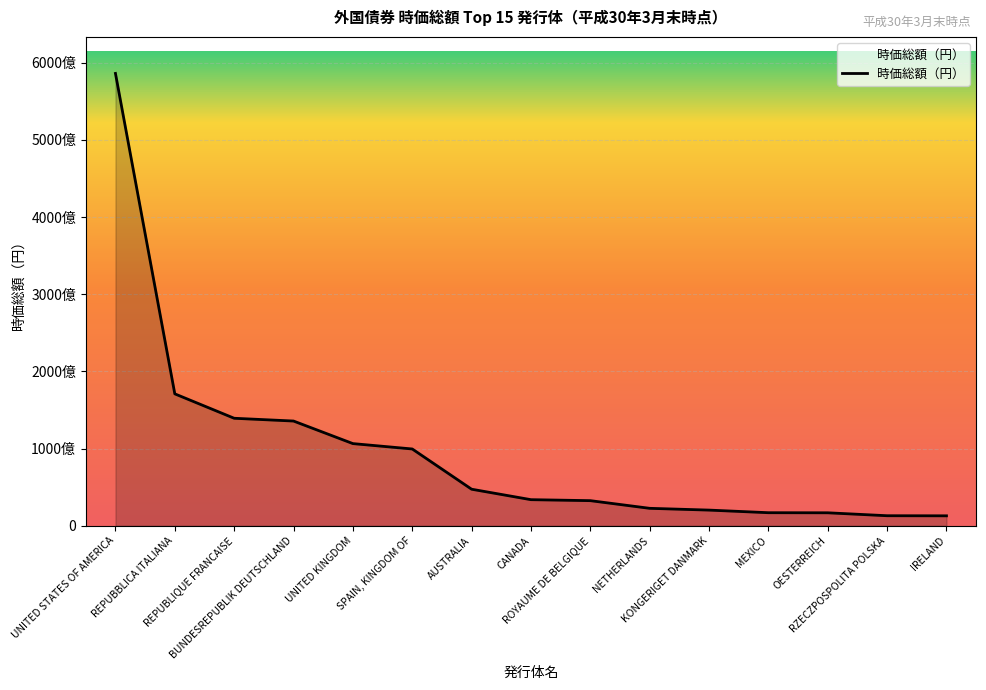

Which has a higher value, MEXICO or ROYAUME DE BELGIQUE?

ROYAUME DE BELGIQUE